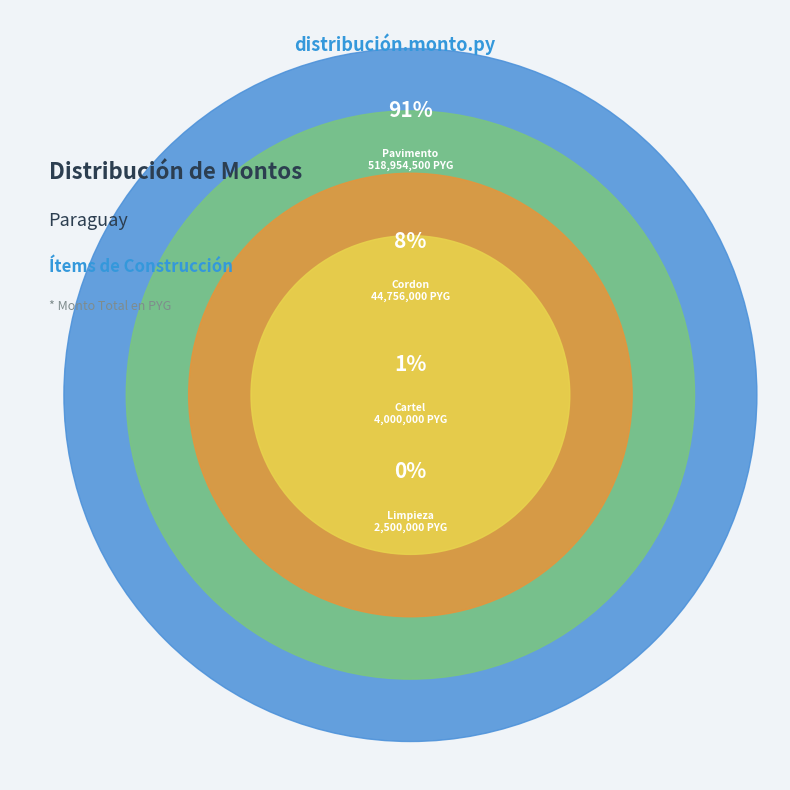

What is the ratio of the value at Provision y colocacion de Cartel to the value at Limpieza periodica y final?

1.6